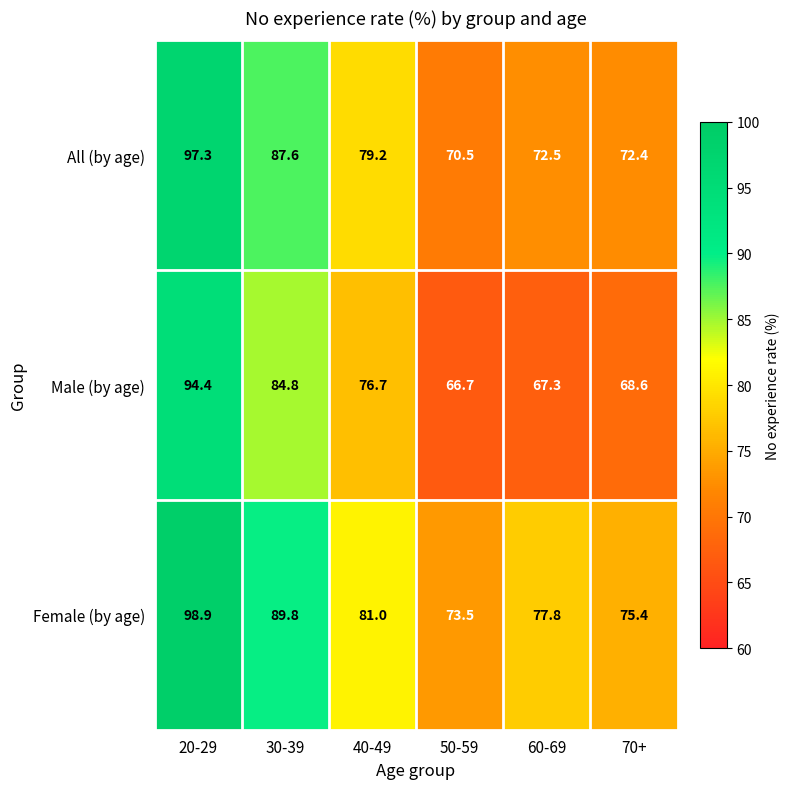

What is the maximum value for All (by age)?

97.3